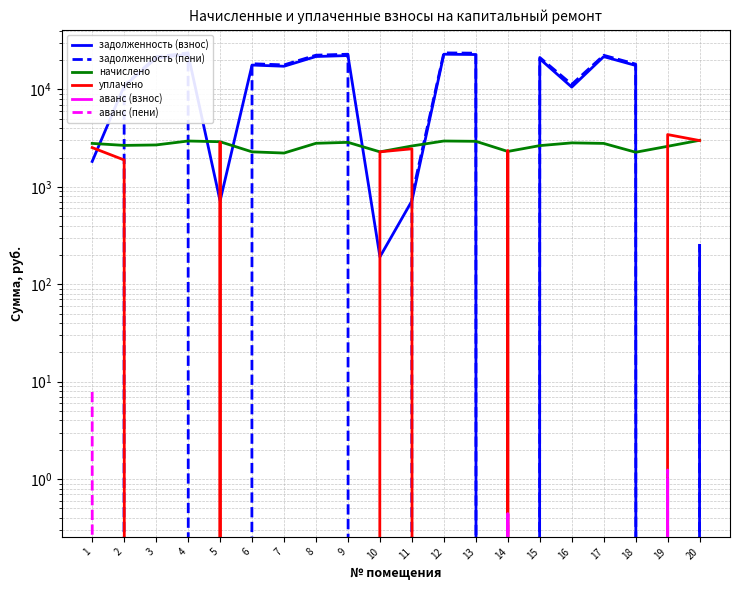

Which series ends up on top after the final intersection of задолженность (взнос) and задолженность (пени)?

задолженность (пени)